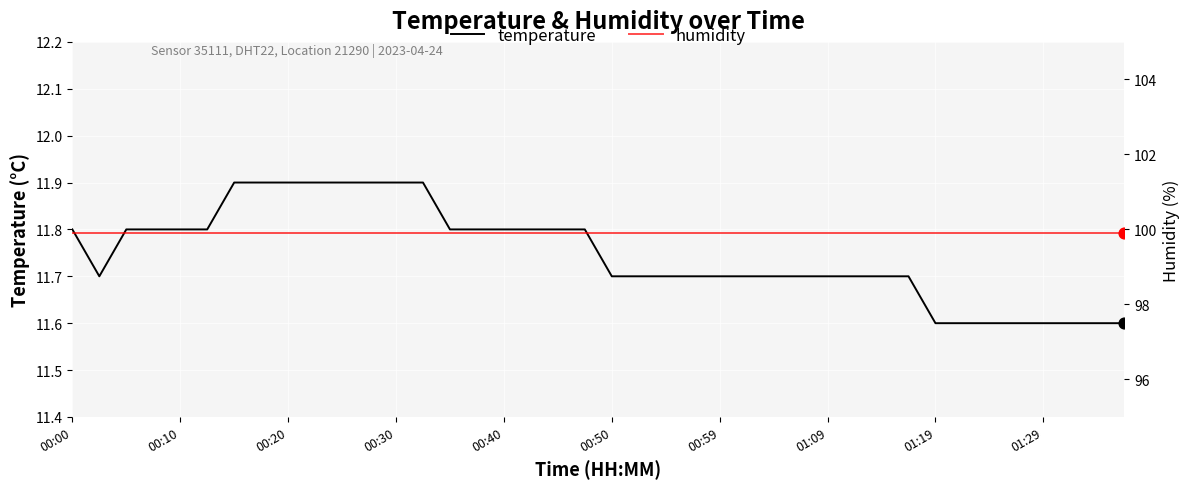

What is the total value across all series at 00:00?

111.7